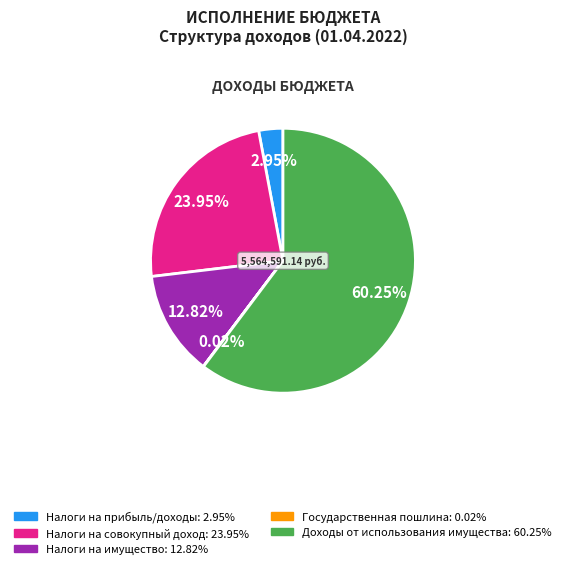

Is there any slice that represents more than half of the pie?

Yes